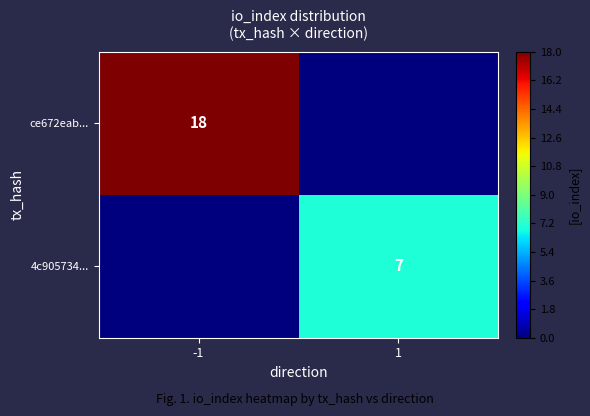

True or false: 4c905734... has a value of 7 at 1.

True